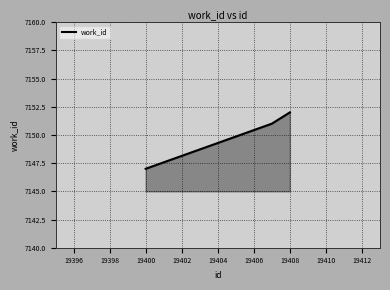

Reading left to right, list all the values displayed in this chart.

7147	7151	7152